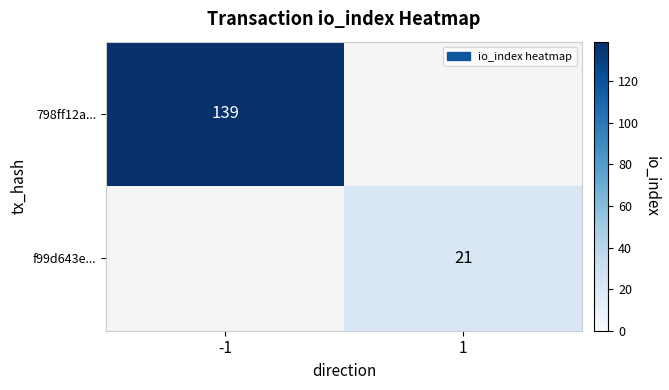

The f99d643e... series shows 21 at 1. True or false?

True